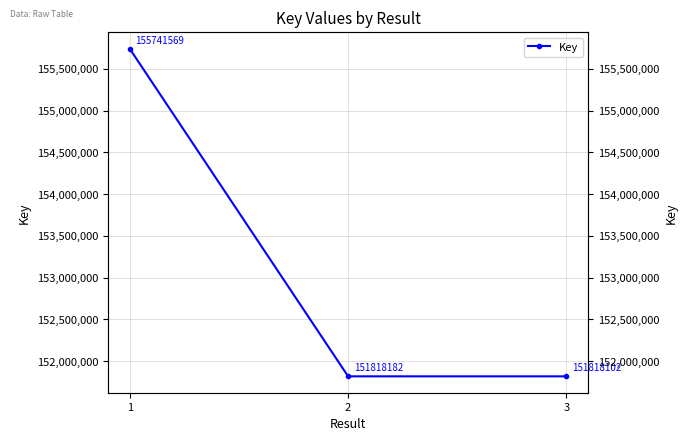

How many data points are less than 151818182?

1